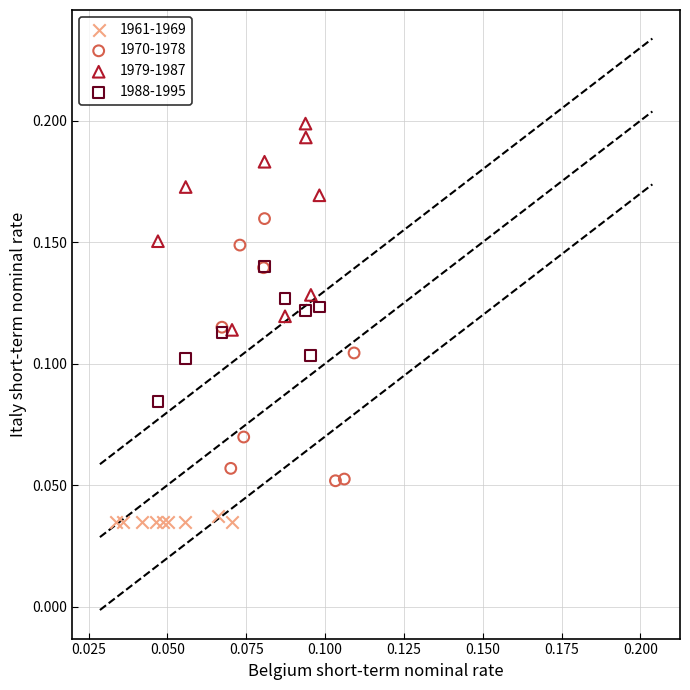

Which series reaches the maximum Y coordinate?

1979-1987